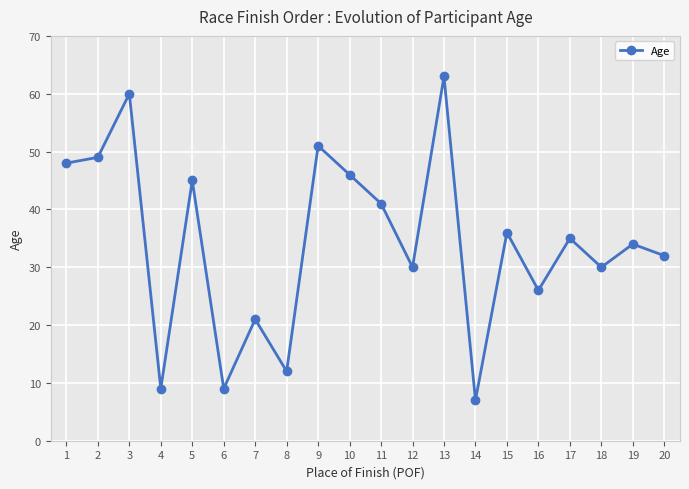

Read the value at 19, to the nearest 5.

35